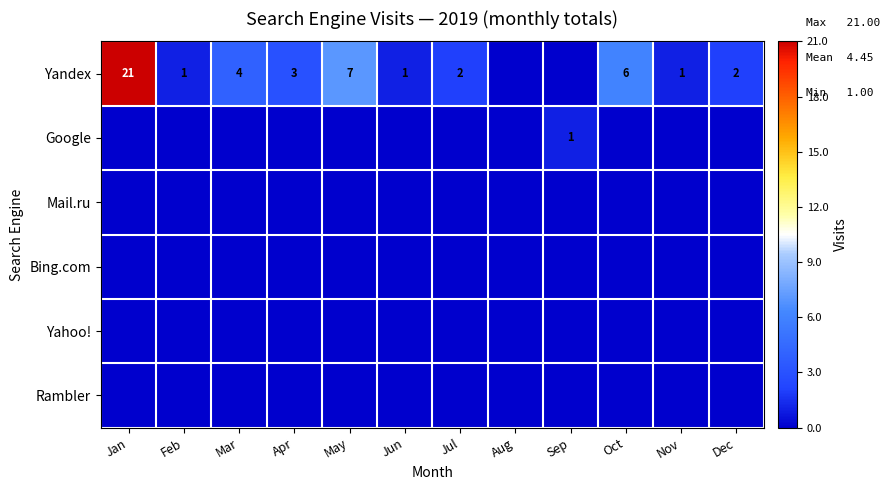

What is the maximum value shown in the chart?

21